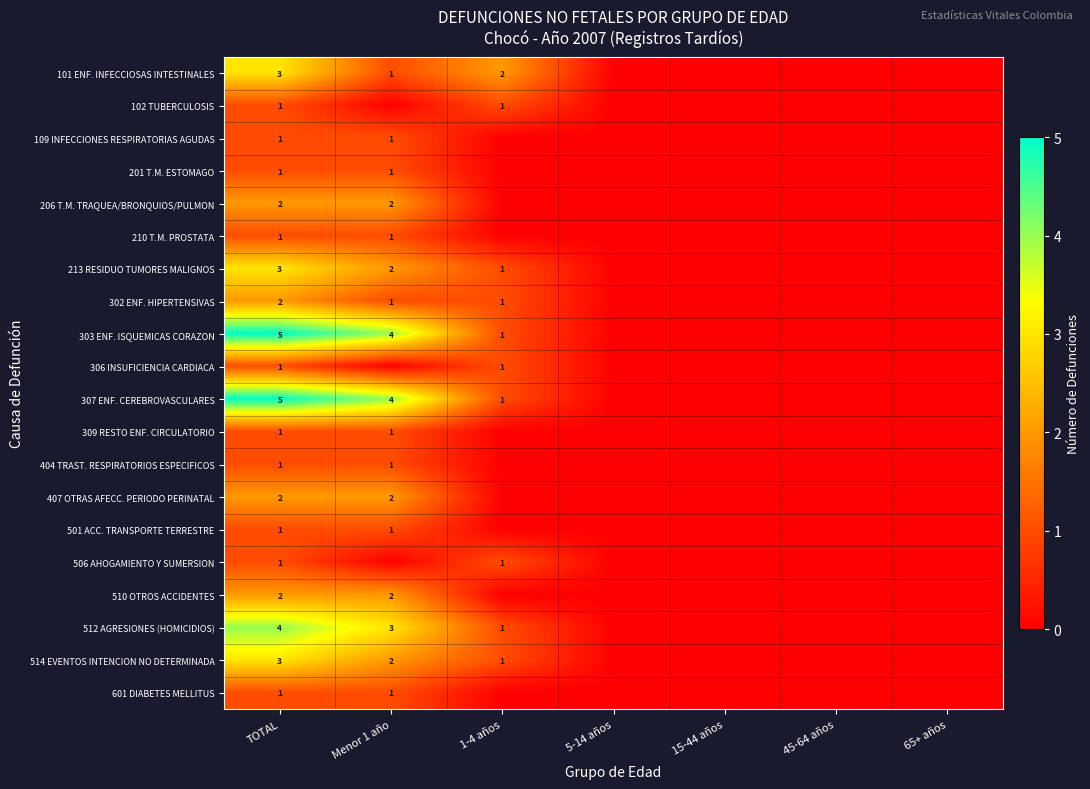

What is the spread (max minus min) of values at TOTAL?

4